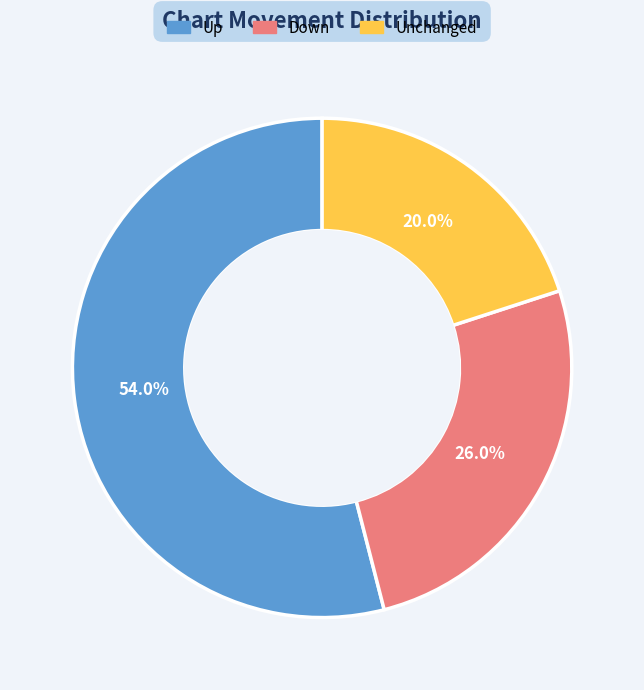

Approximately how many times larger is the value at Up compared to Down?

2.1